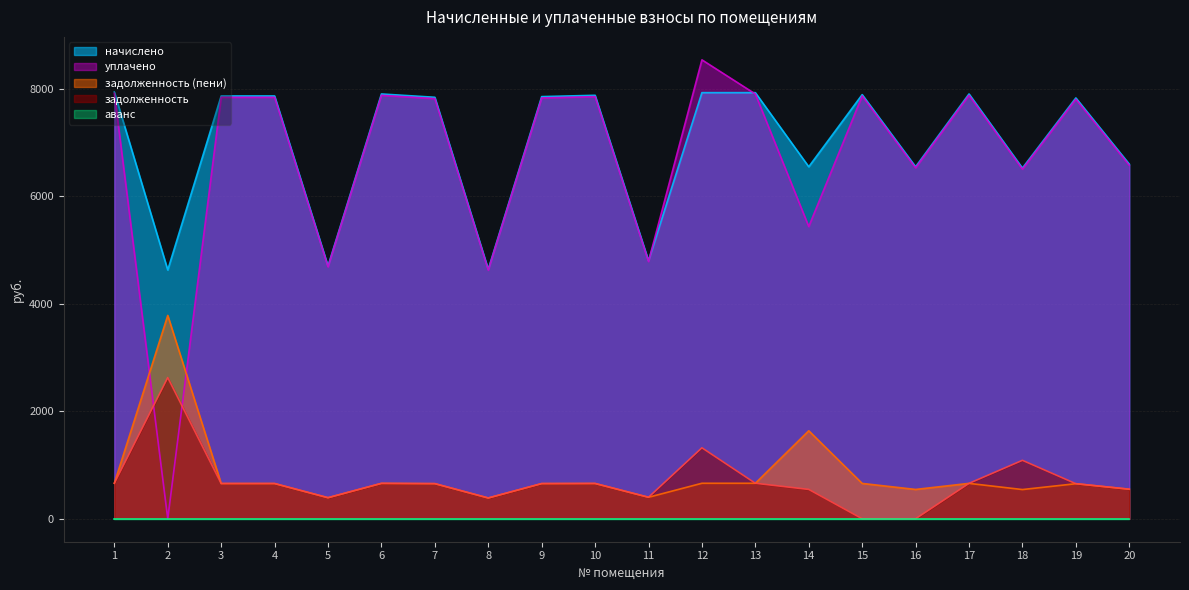

What is the value of the задолженность (пени) point at the 12th from the left?

660.7